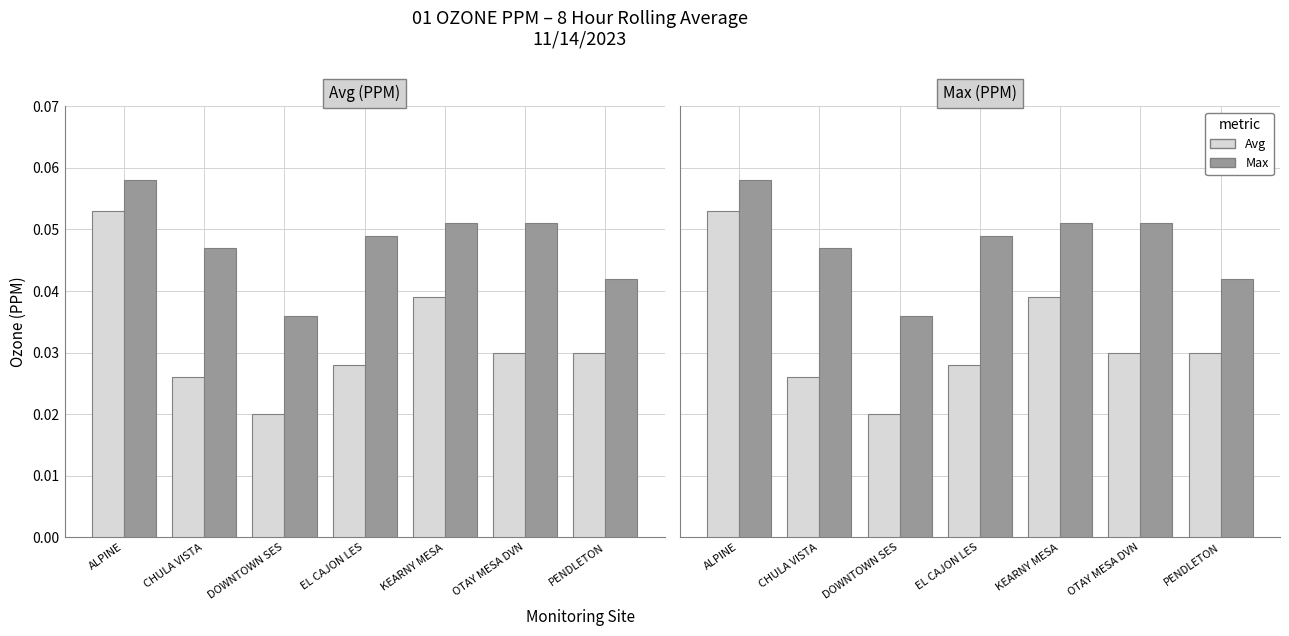

Between KEARNY MESA and PENDLETON, which is larger?

KEARNY MESA